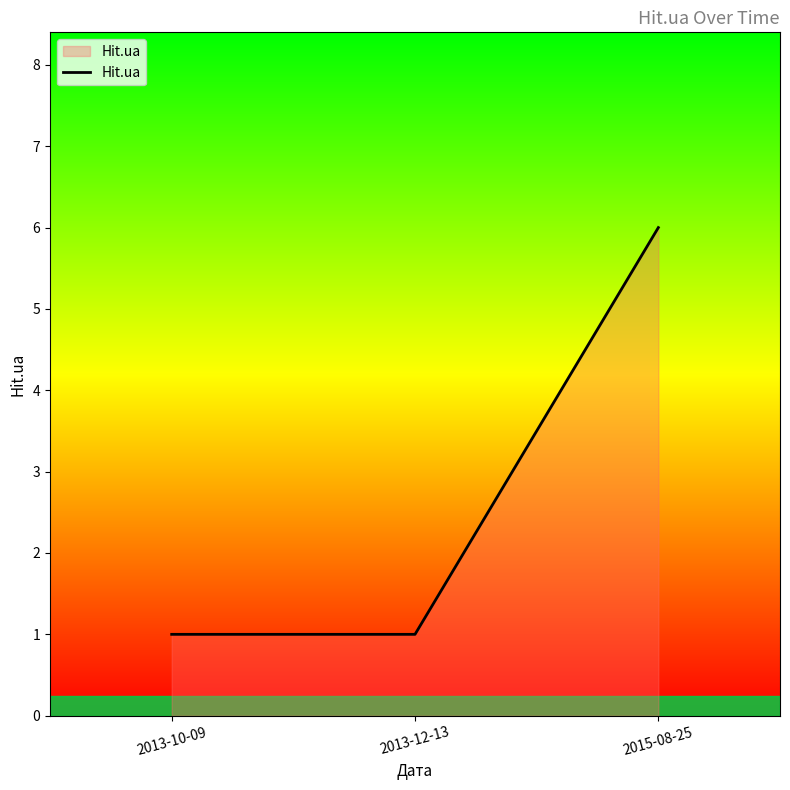

Which category has the highest value across all series?

2015-08-25